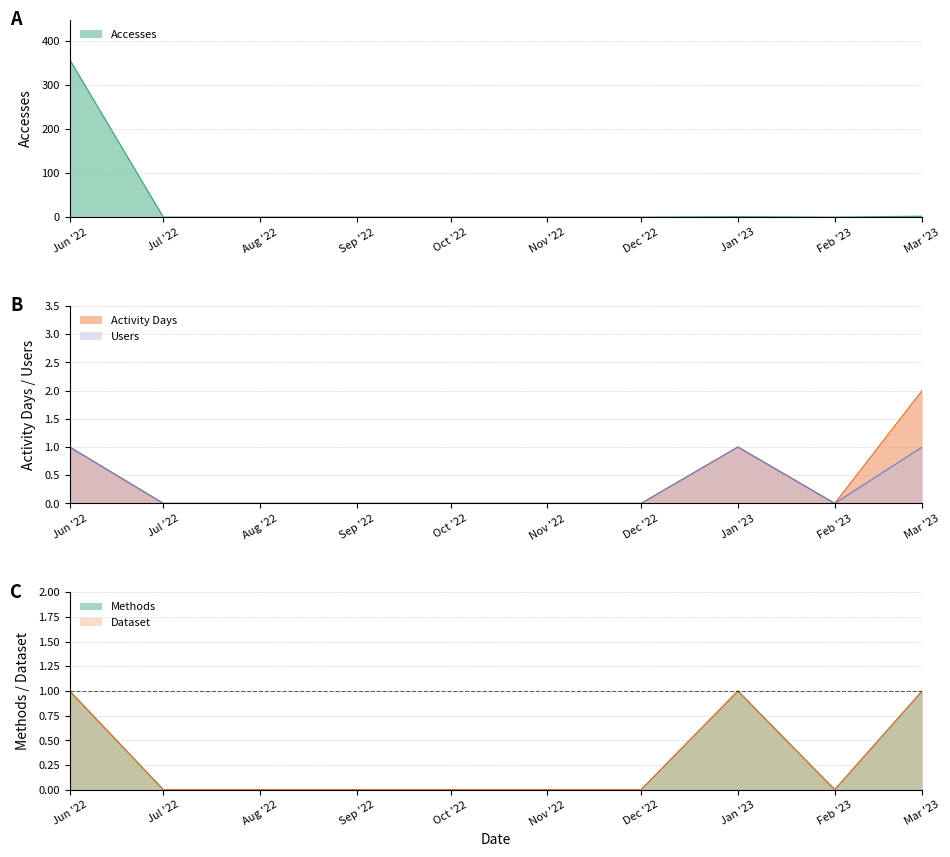

Rank the categories by Dataset value from lowest to highest.

Jul '22, Aug '22, Sep '22, Oct '22, Nov '22, Dec '22, Feb '23, Jun '22, Jan '23, Mar '23